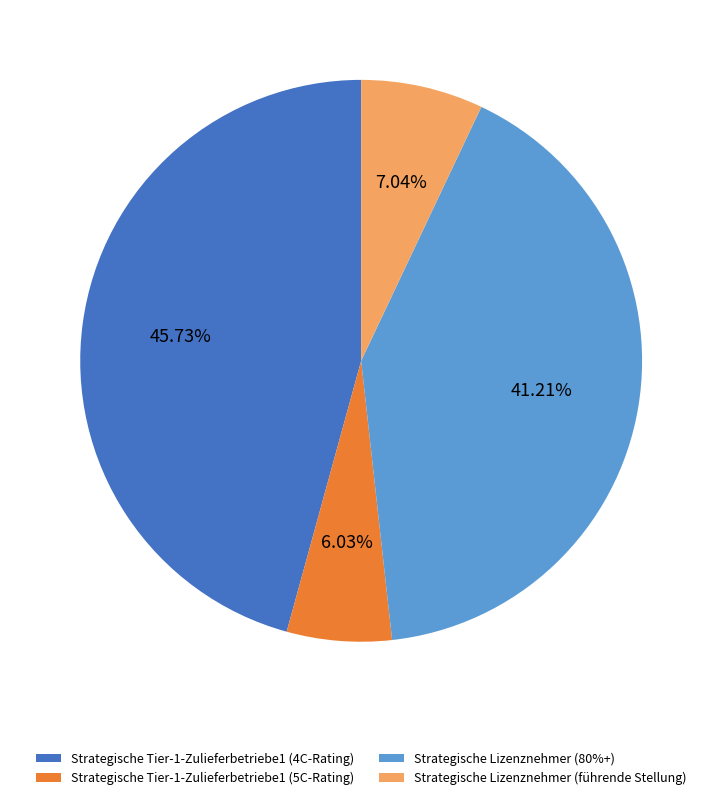

Do Strategische Tier-1-Zulieferbetriebe1 (5C-Rating) and Strategische Lizenznehmer (80%+) together represent more than half of the pie?

No